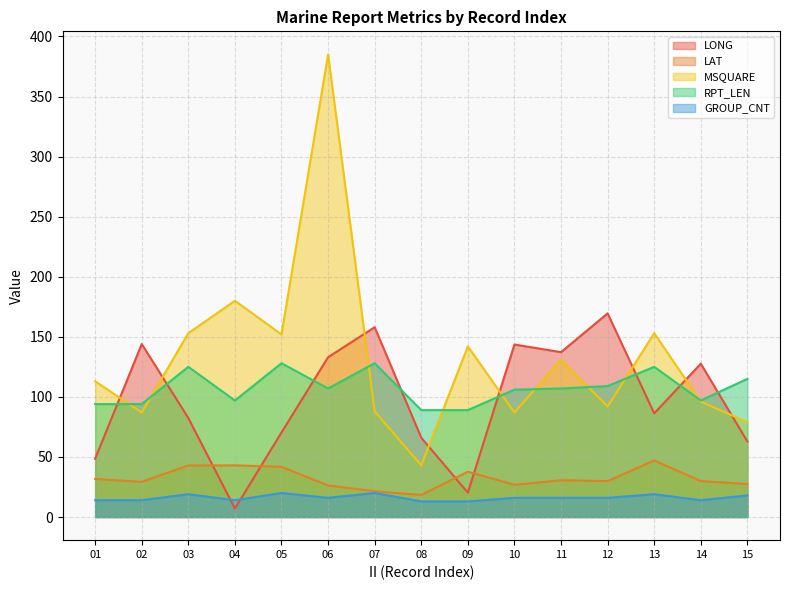

True or false: RPT_LEN and LAT cross at least once.

False